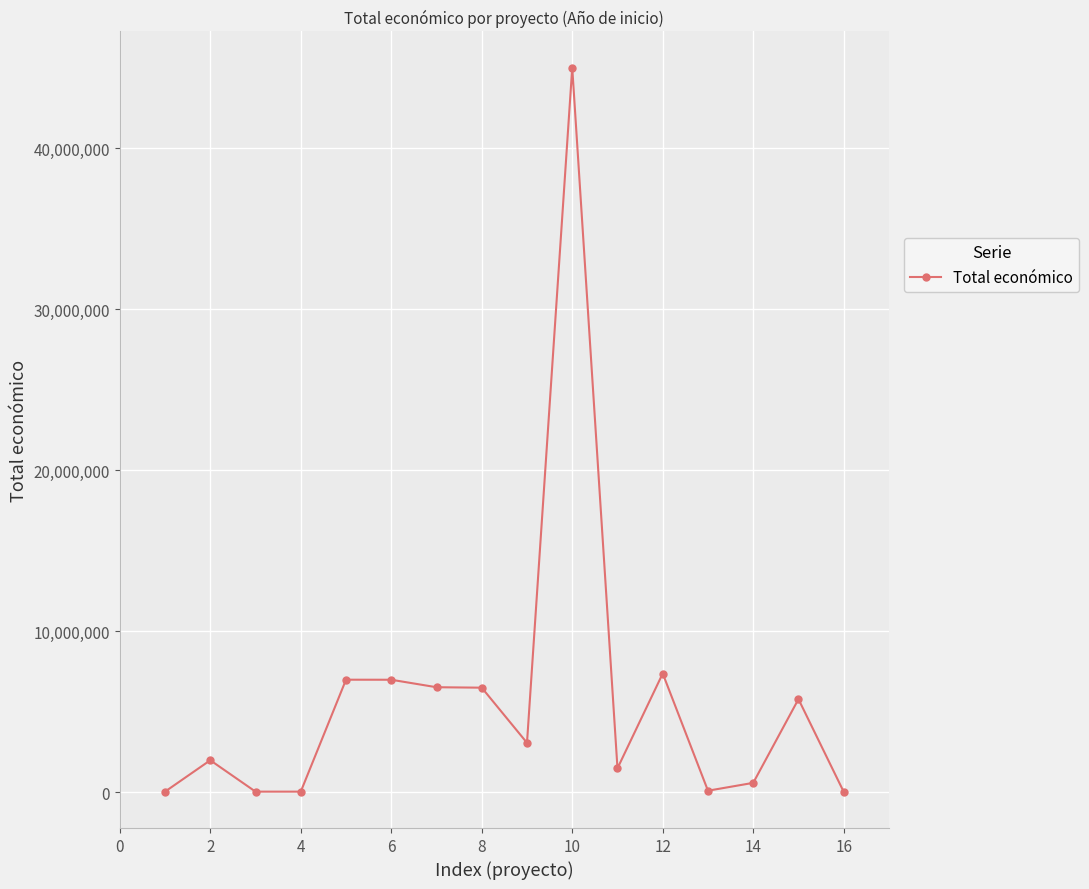

What is the difference between the second highest and minimum values?

7345846